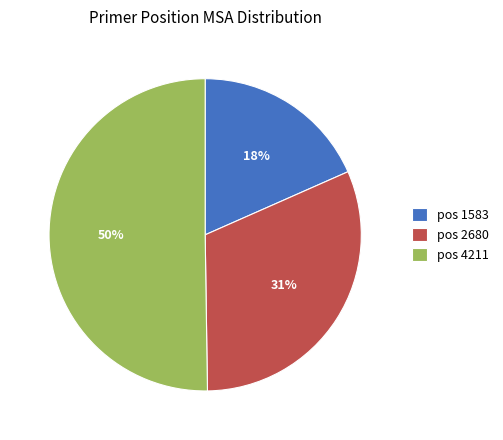

To the nearest percent, what is the average slice percentage?

33%